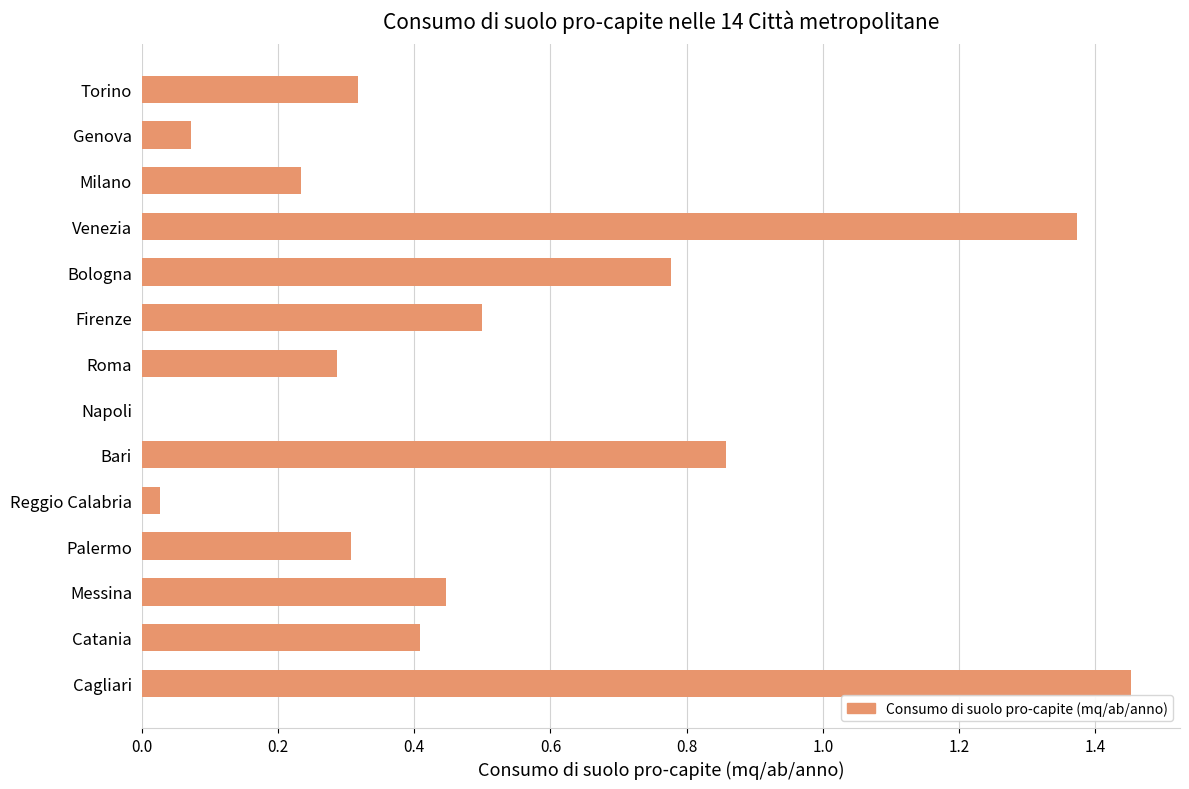

True or false: the data shows 0.3 at Palermo.

True